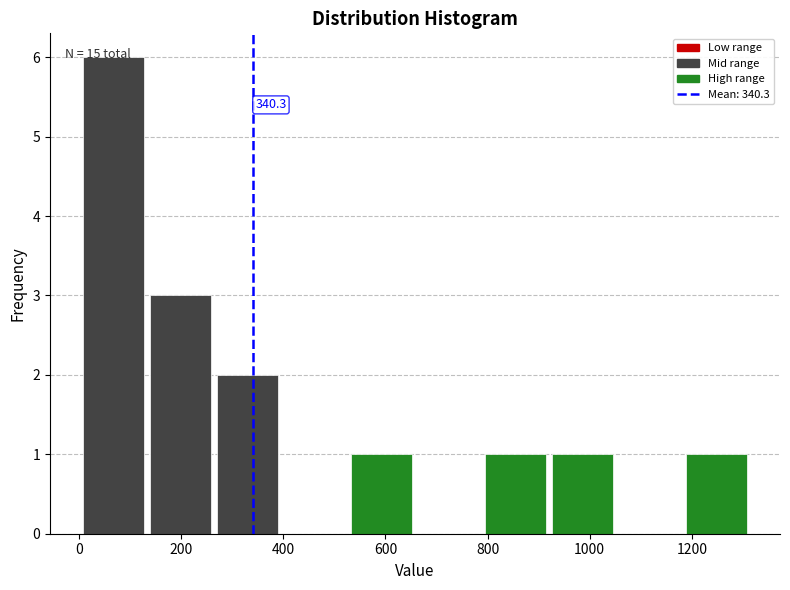

Over which range of the x-axis is the bar tallest?

0 to 140